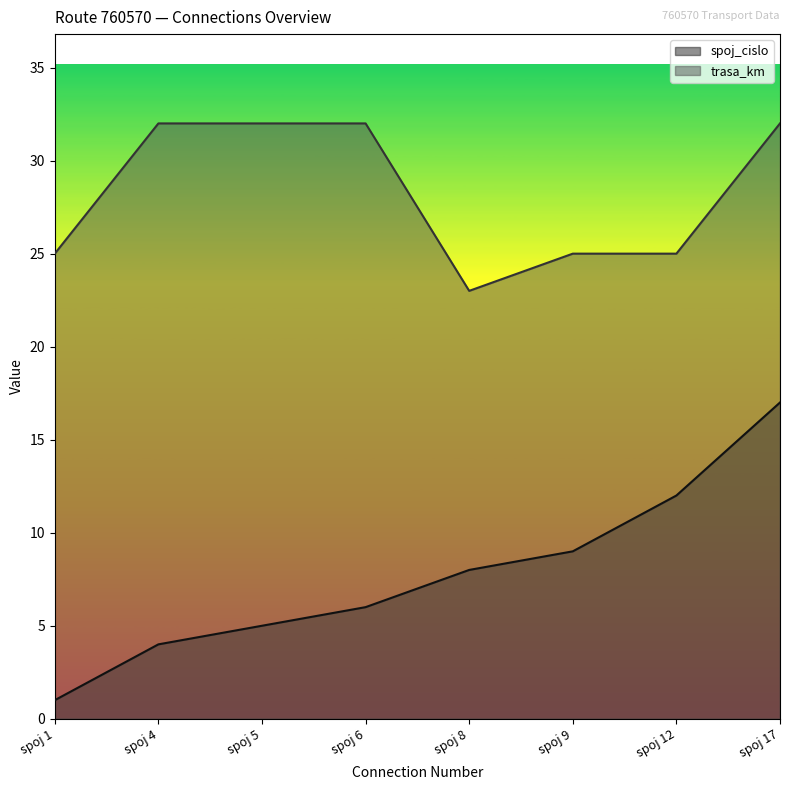

What is the value of the spoj_cislo point at the 1st from the left?

1